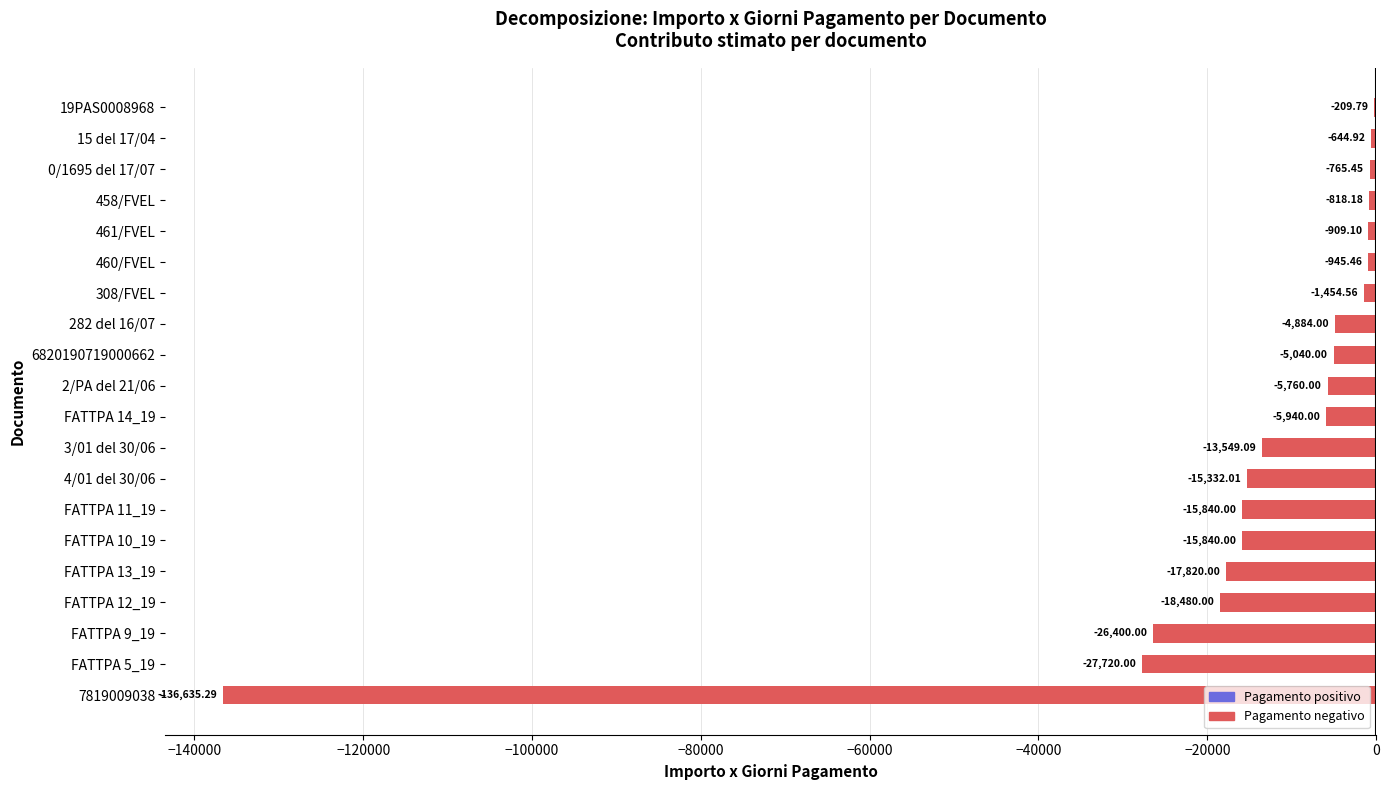

What is the sum of the values at FATTPA 10_19 and FATTPA 5_19?

-43560.0